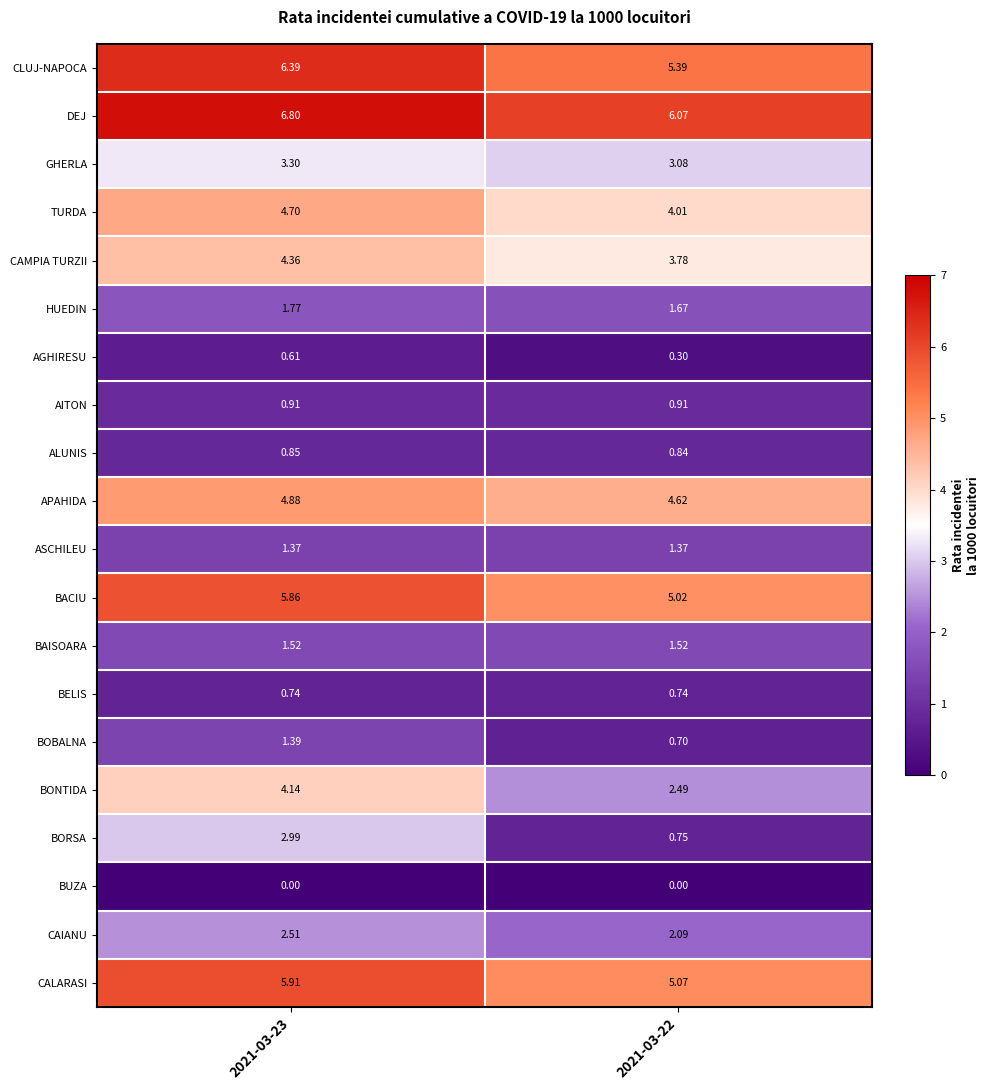

Which series changed the most between 2021-03-23 and 2021-03-22?

BORSA